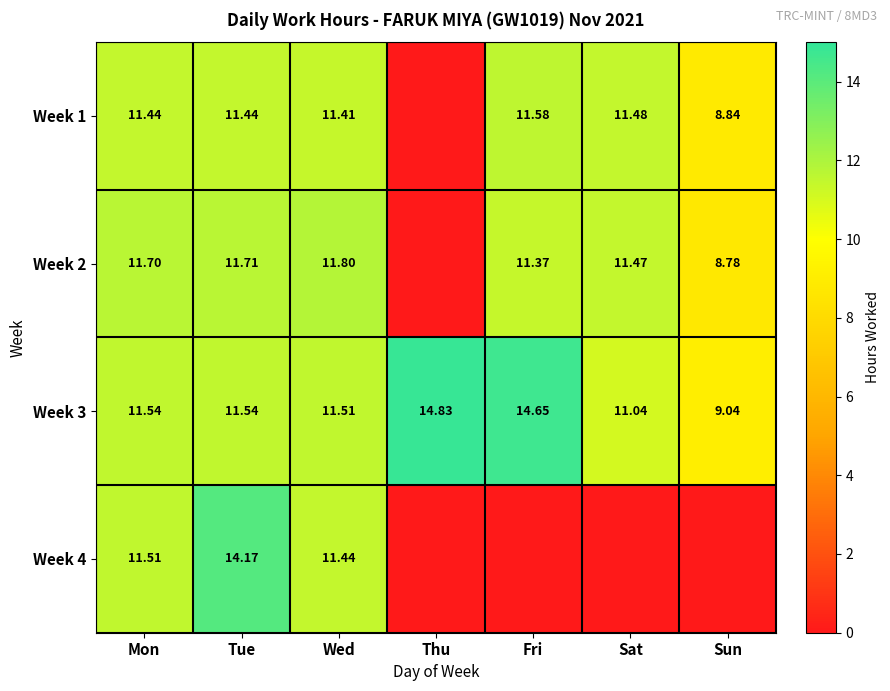

Is the value of Week 3 at Sat greater than the value of Week 4 at Sat?

Yes